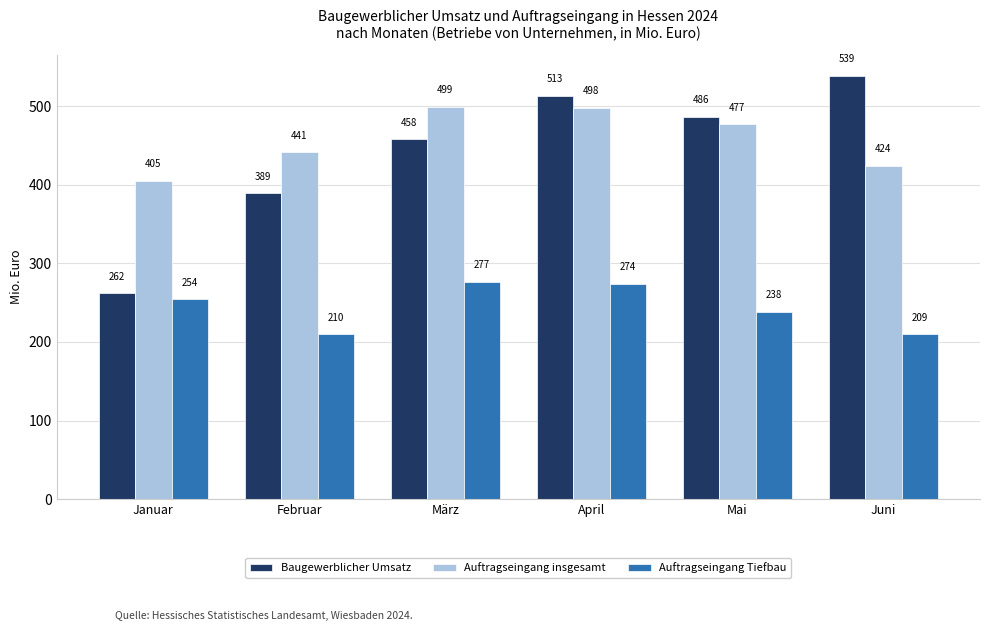

Which series has the largest range (max minus min)?

Baugewerblicher Umsatz